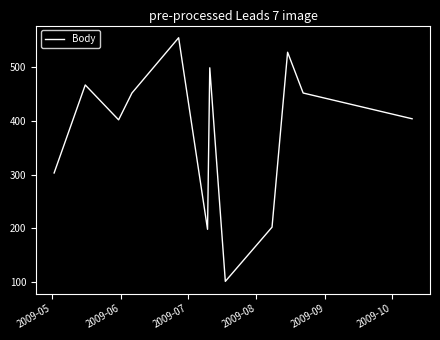

What is the difference between the maximum and minimum values?

454